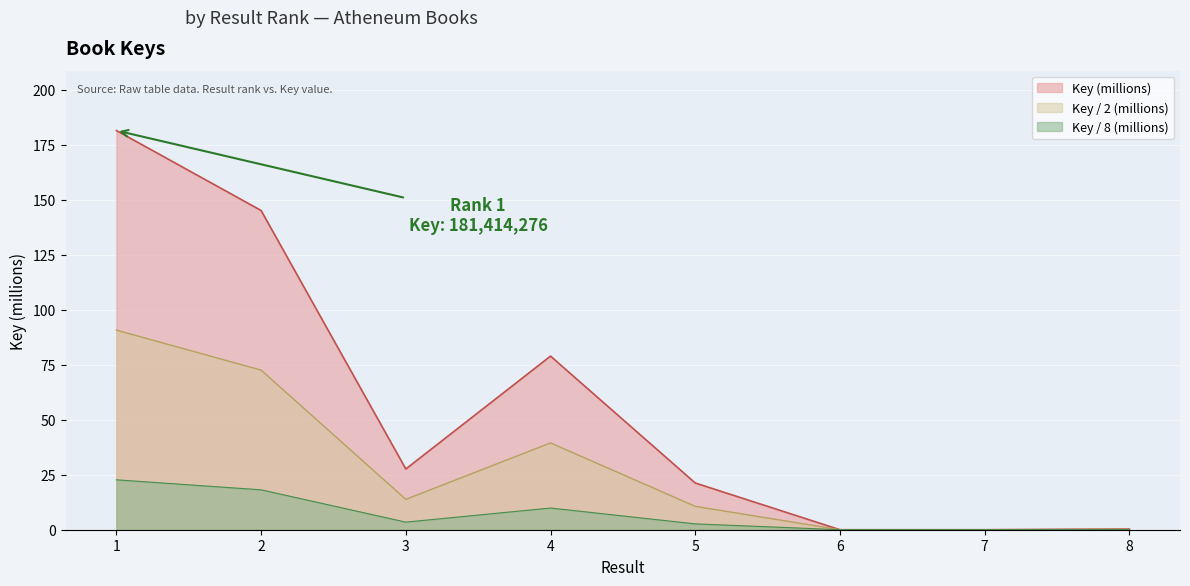

How many interior local peaks (higher than both neighbors) does the data have?

1